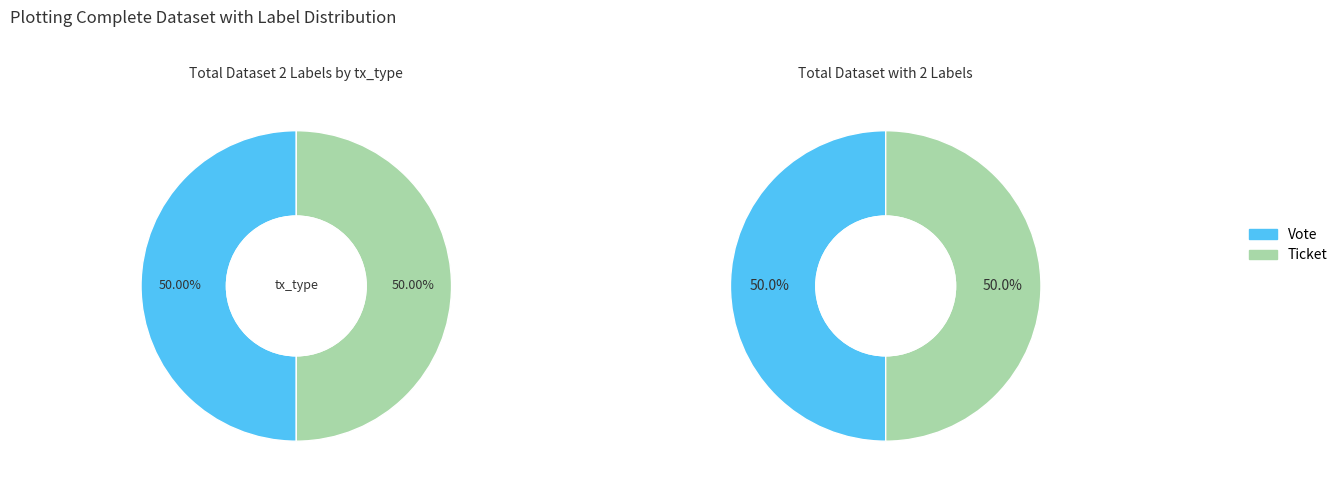

Do Vote and Ticket together represent more than half of the pie?

Yes